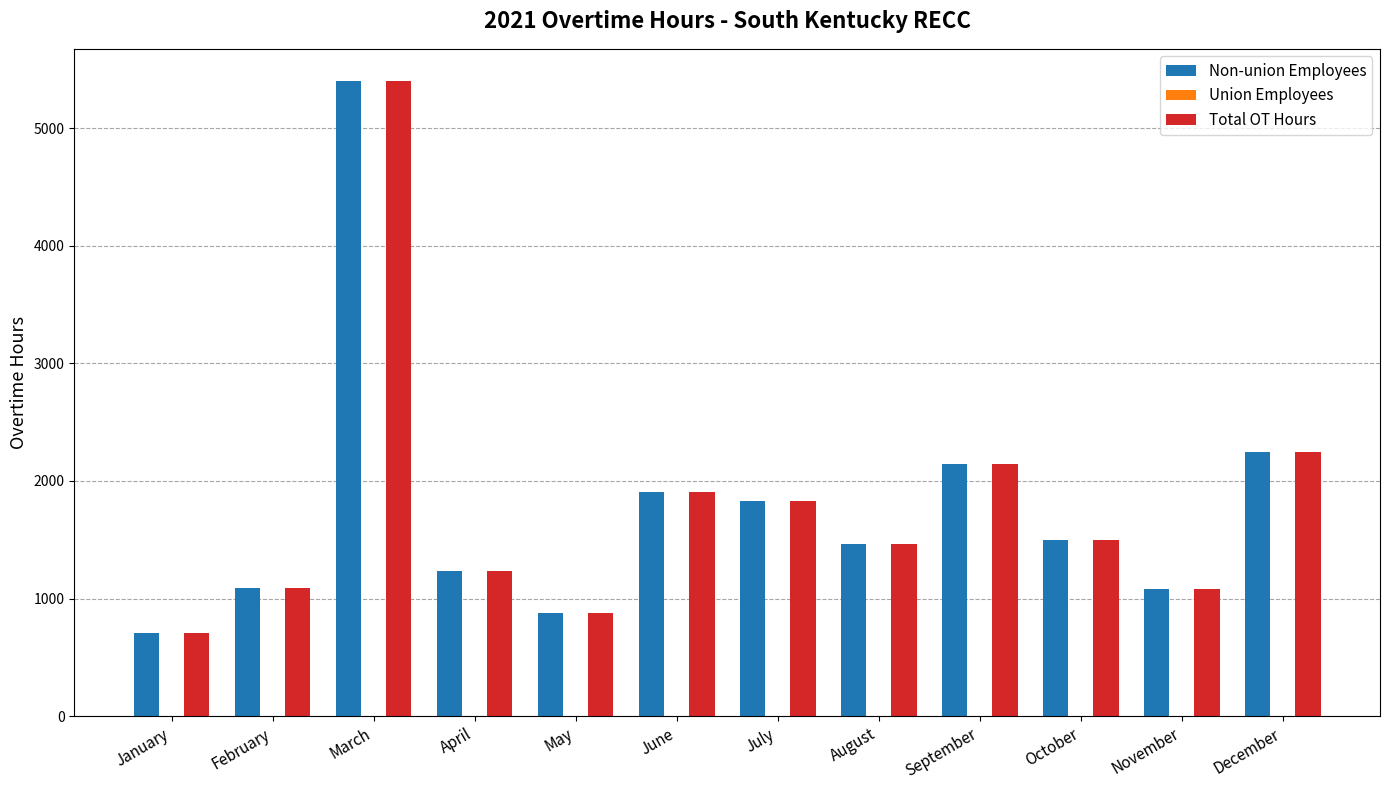

What is the approximate value of Total OT Hours at February?

1087.0